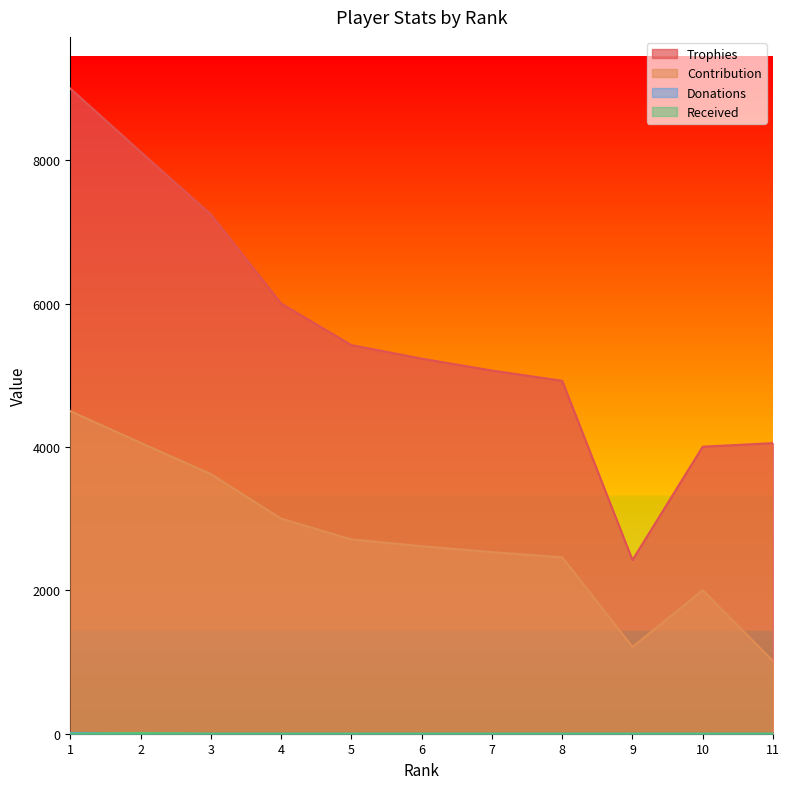

Reading left to right, transcribe all the data shown in this chart.

Trophies: 9000	8117	7244	6001	5421	5232	5066	4923	2423	4004	4053
Contribution: 4500	4058	3622	3000	2710	2616	2533	2461	1211	2002	1013
Donations: 10	0	0	0	0	0	0	0	0	0	0
Received: 0	10	0	0	0	0	0	0	0	0	0